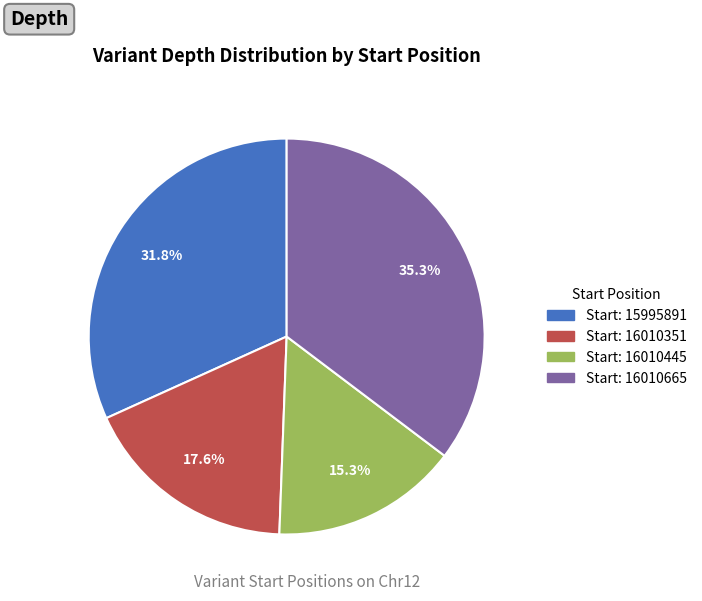

Is there any slice that represents more than half of the pie?

No